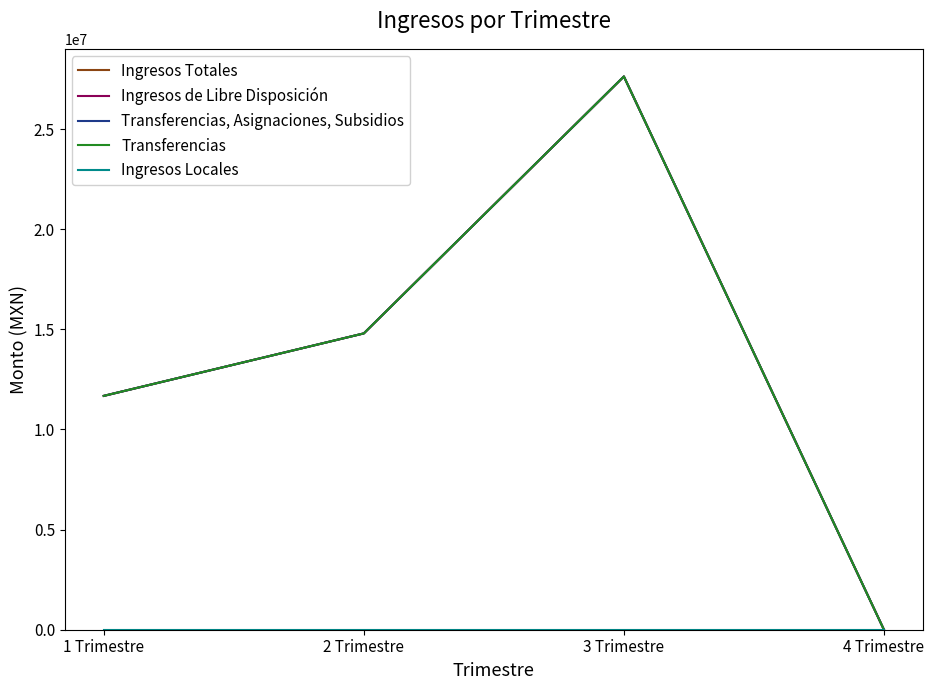

Is this an area chart (filled region under the line)?

No